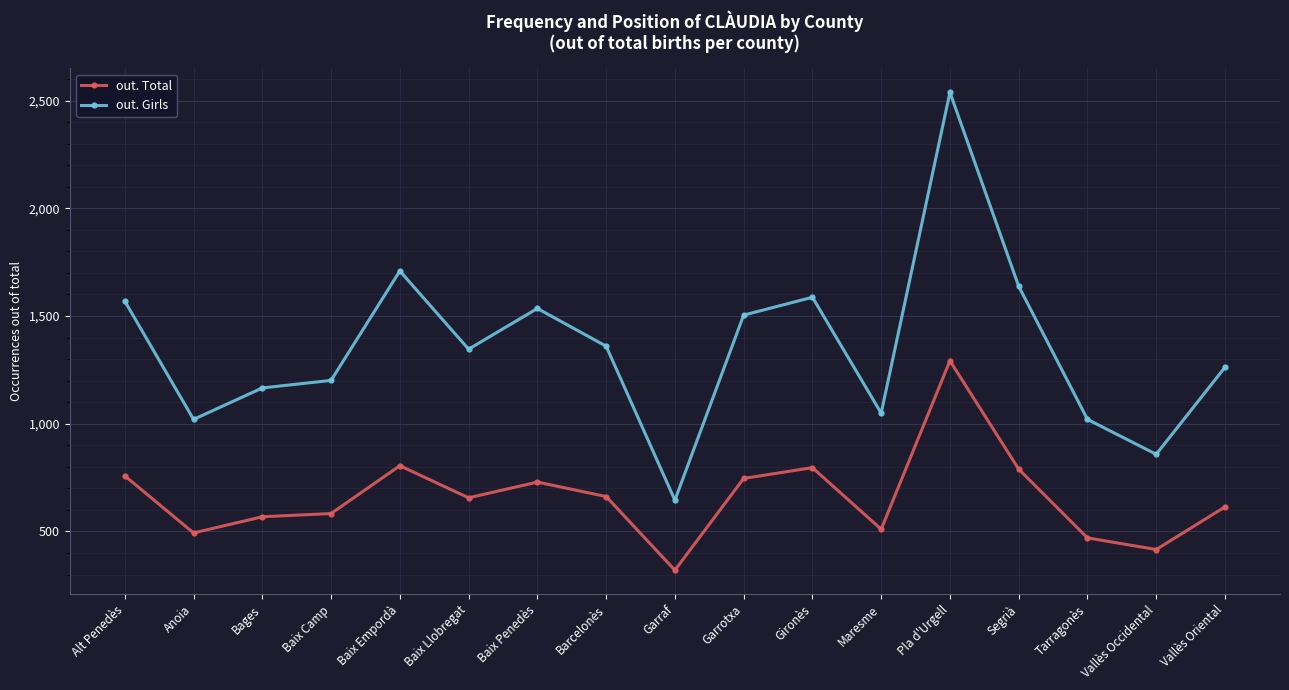

At which category is the sum across all series the highest?

Pla d'Urgell